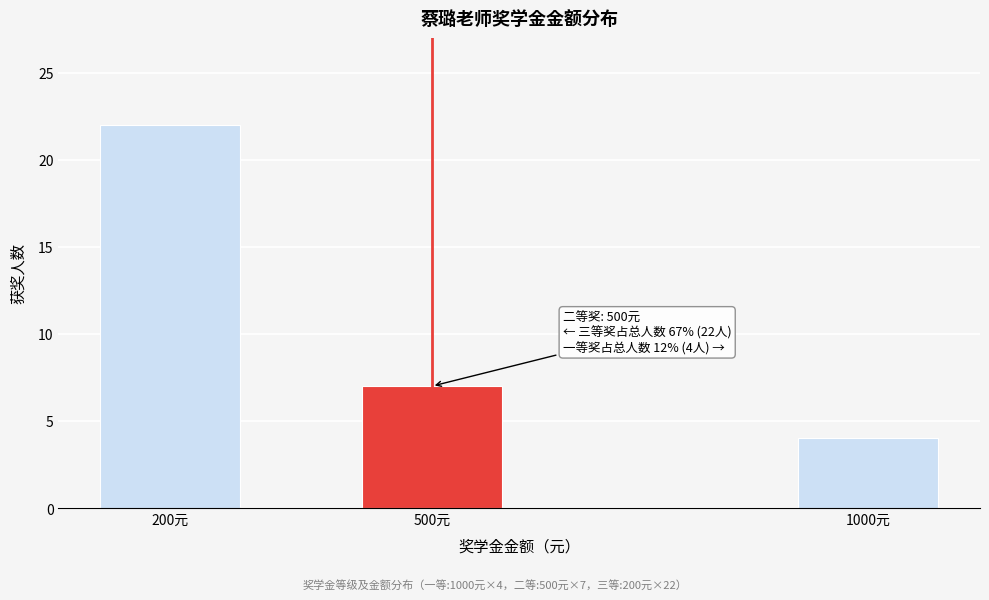

Reading left to right, transcribe all the data shown in this chart.

200元=22	500元=7	1000元=4